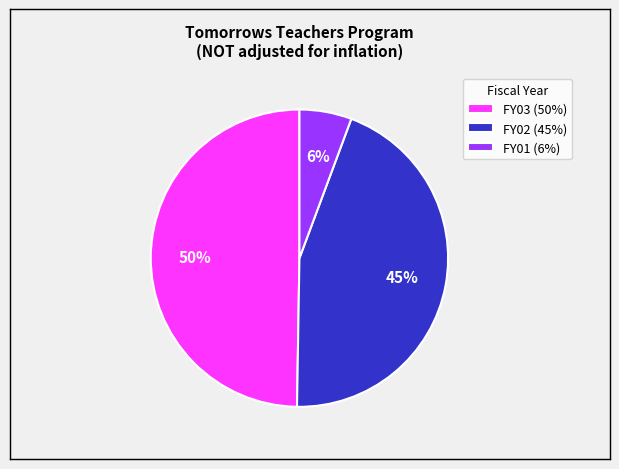

To the nearest percent, what portion does FY02 represent?

45%